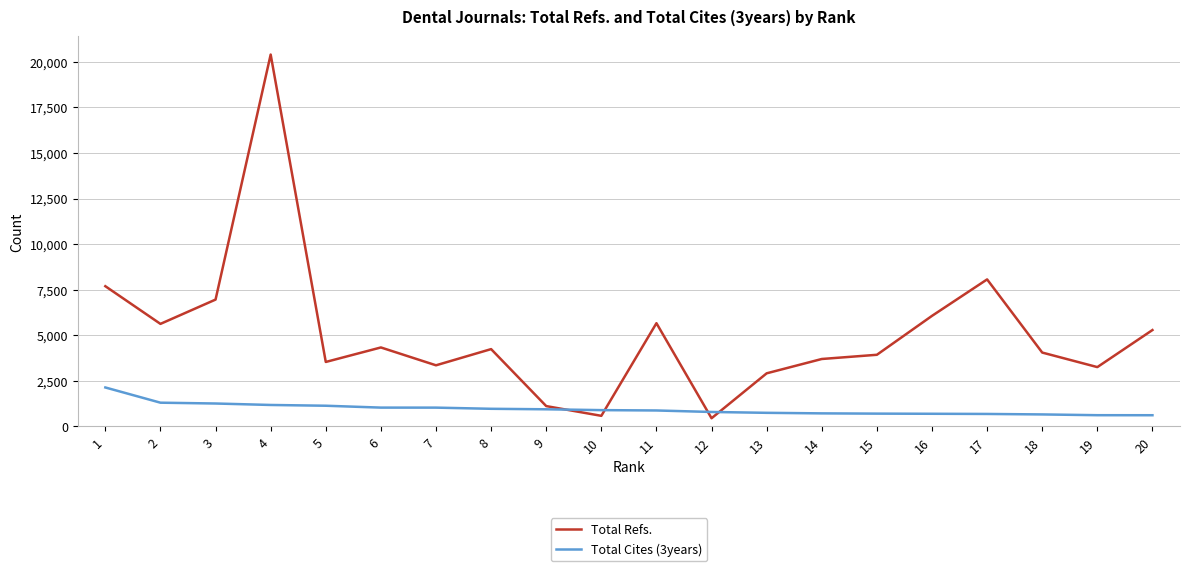

True or false: Total Refs. and Total Cites (3years) intersect in this chart.

True